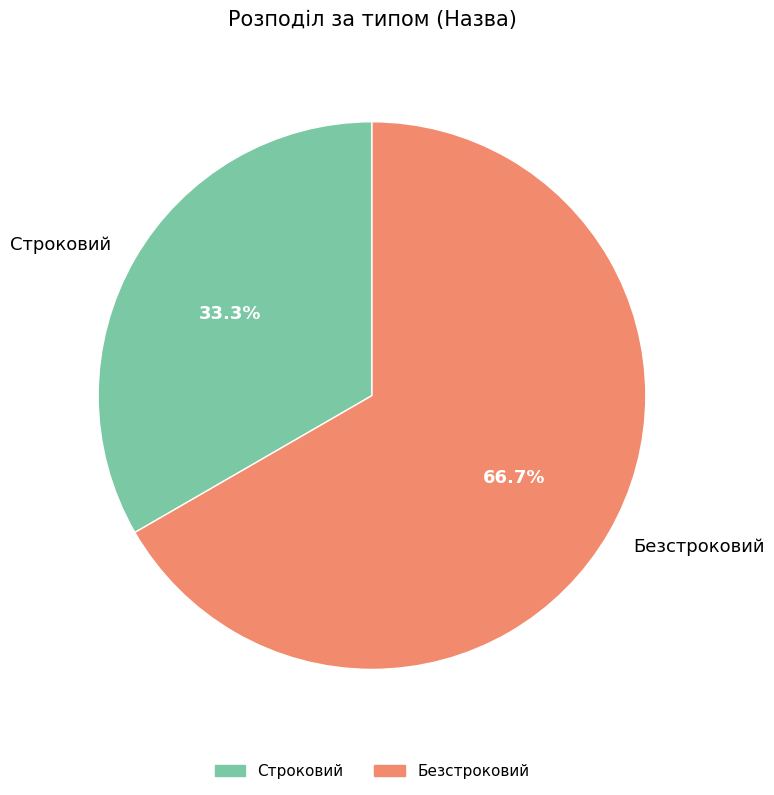

Is it true that Безстроковий is 67% of the pie?

True